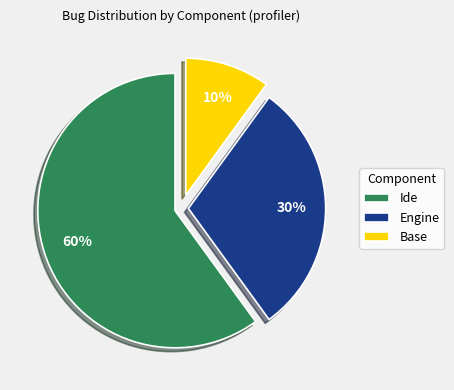

What percentage is the Base slice, to the nearest percent?

10%